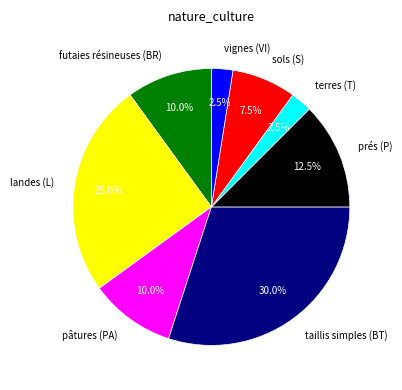

Between terres (T) and sols (S), which is larger?

sols (S)